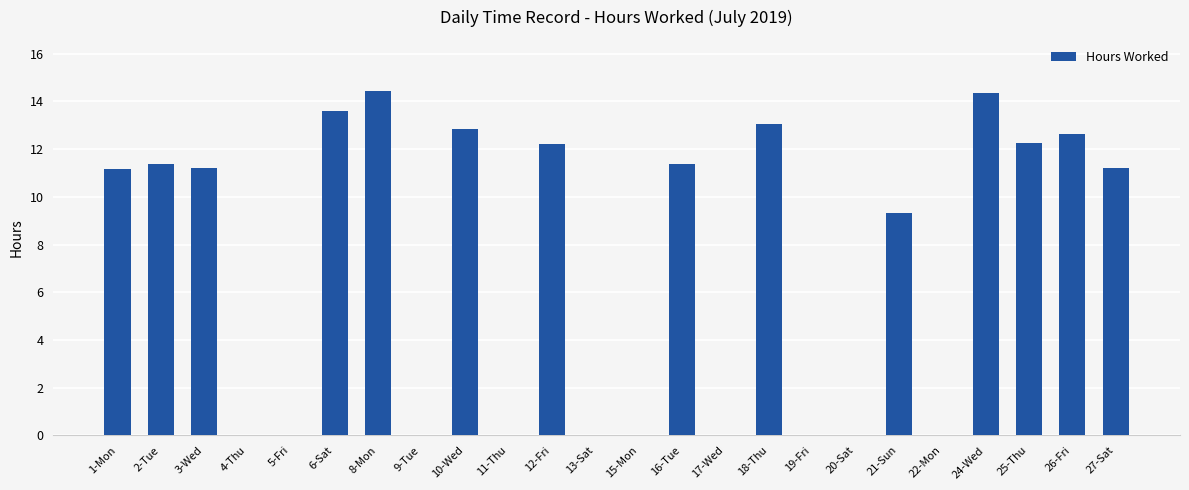

At which label does the data first exceed 11?

1-Mon